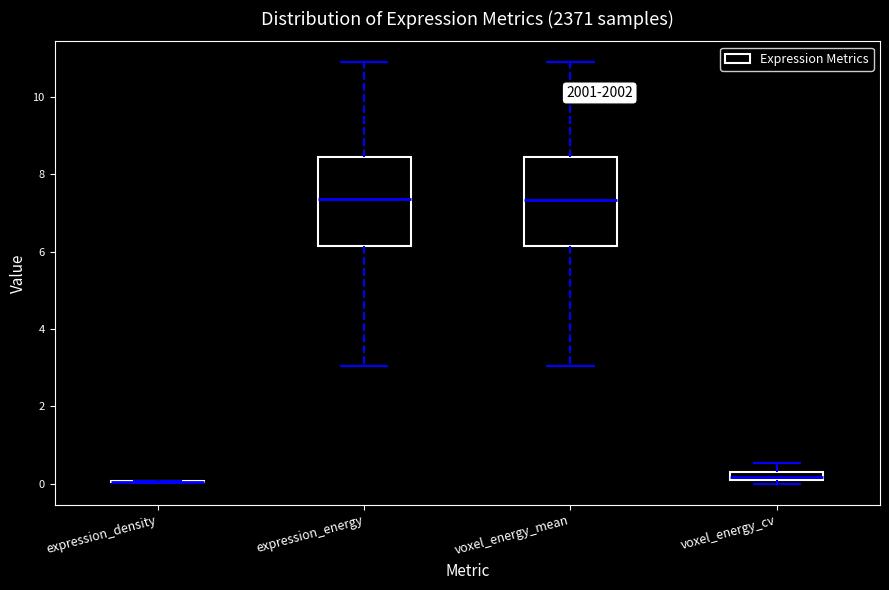

Where does the upper whisker of the box for voxel_energy_cv end on the y-axis? The values are not printed on the chart, so give them approximately, as read against the axis.

0.6